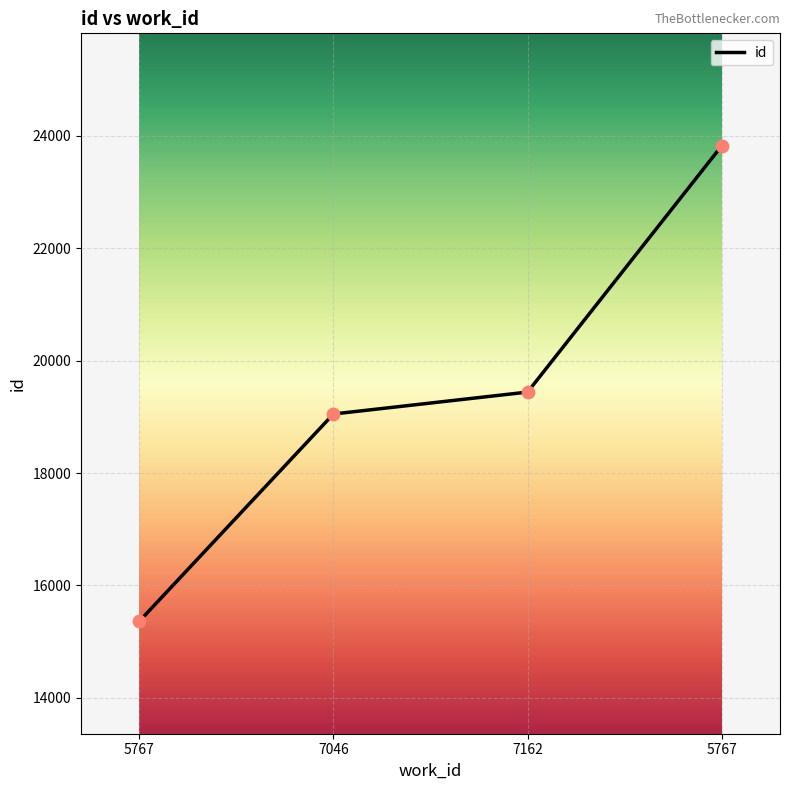

Does the chart have visible grid lines?

Yes